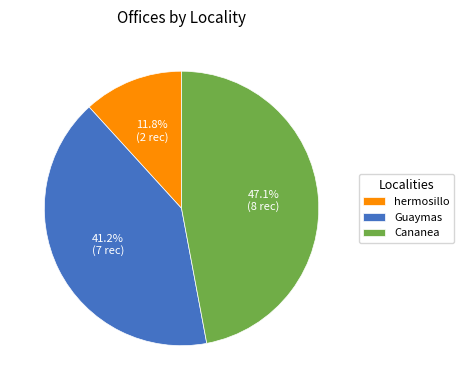

True or false: hermosillo accounts for 20% of the total.

False